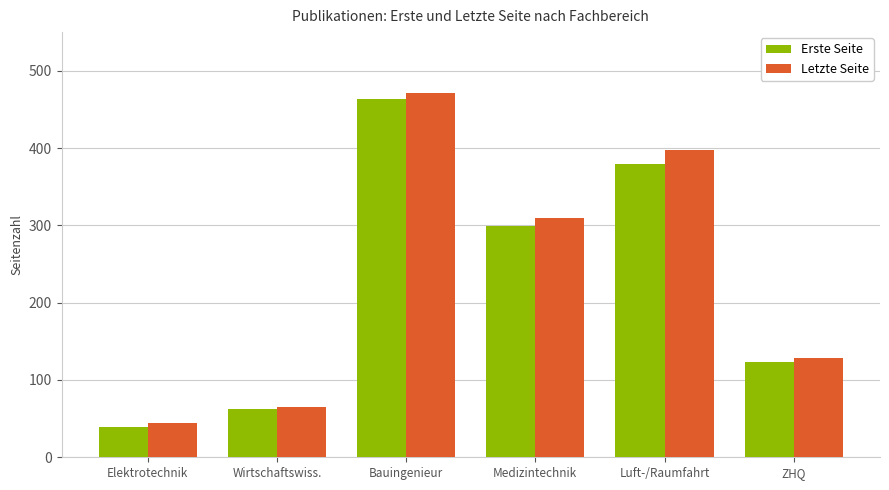

What position from the right is Medizintechnik?

3